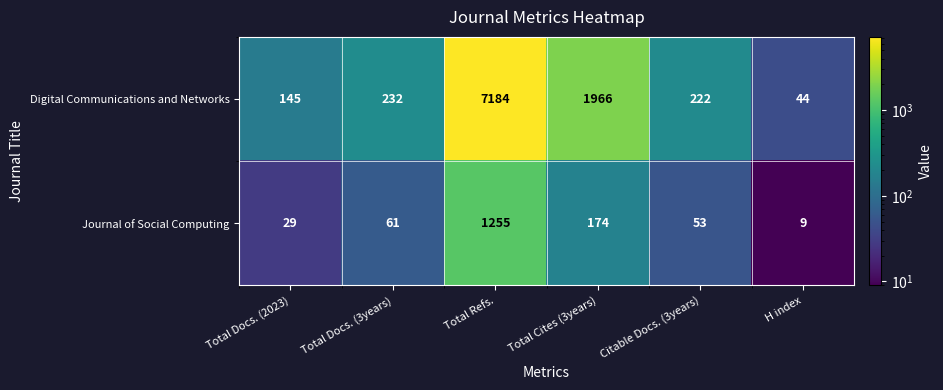

List the series in order of their overall mean, highest first.

Digital Communications and Networks, Journal of Social Computing